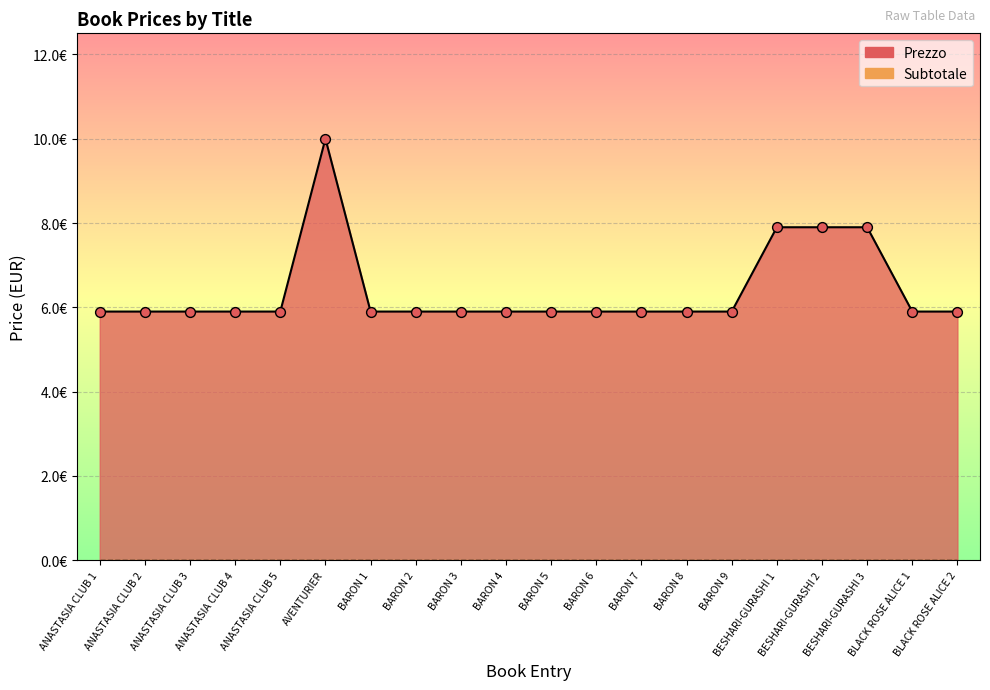

Which has a higher value, BARON 5 or ANASTASIA CLUB 4?

BARON 5